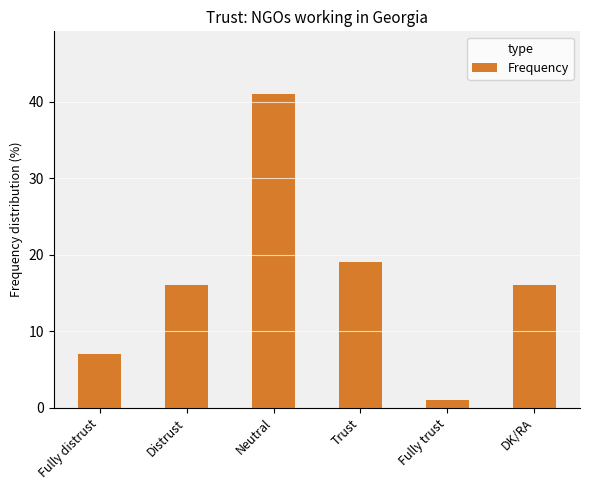

What value does the data have at Distrust?

16